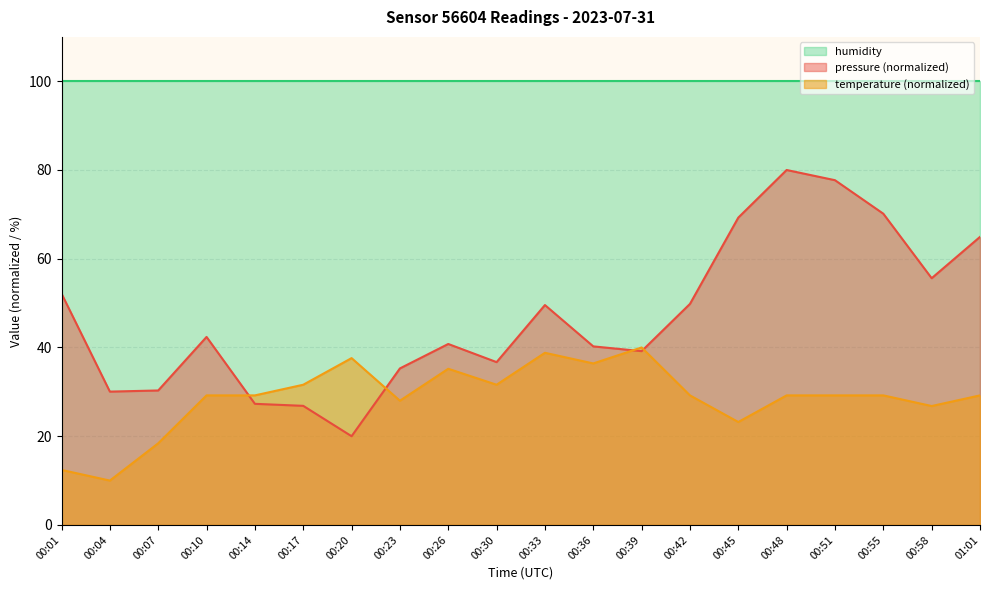

What is the total value across all series at 00:33?

188.4